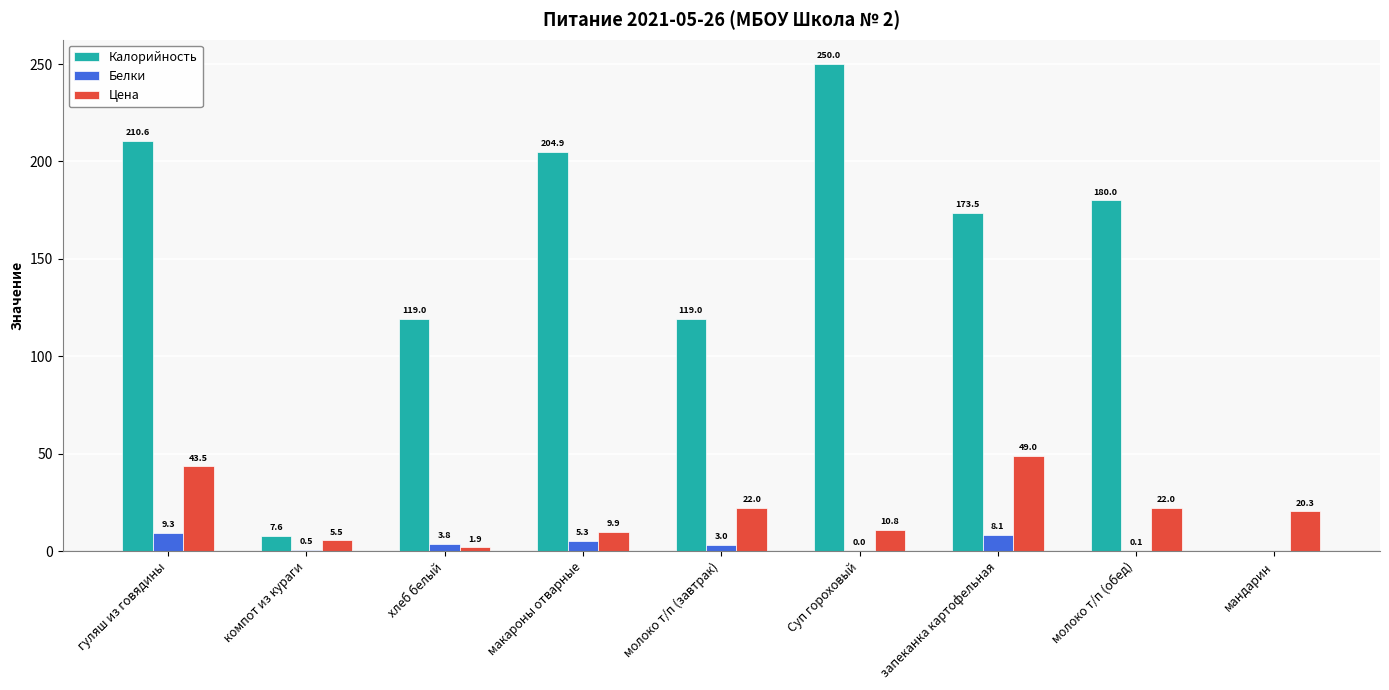

True or false: Белки has a value of 0.0 at мандарин.

True